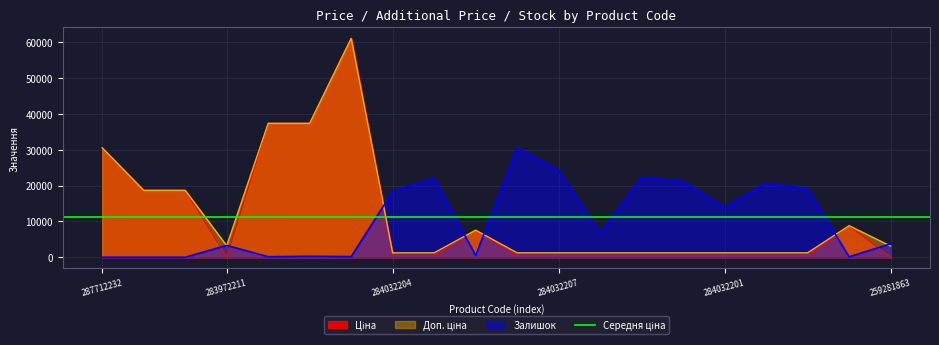

At which label is Залишок closest to 15249?

284032201